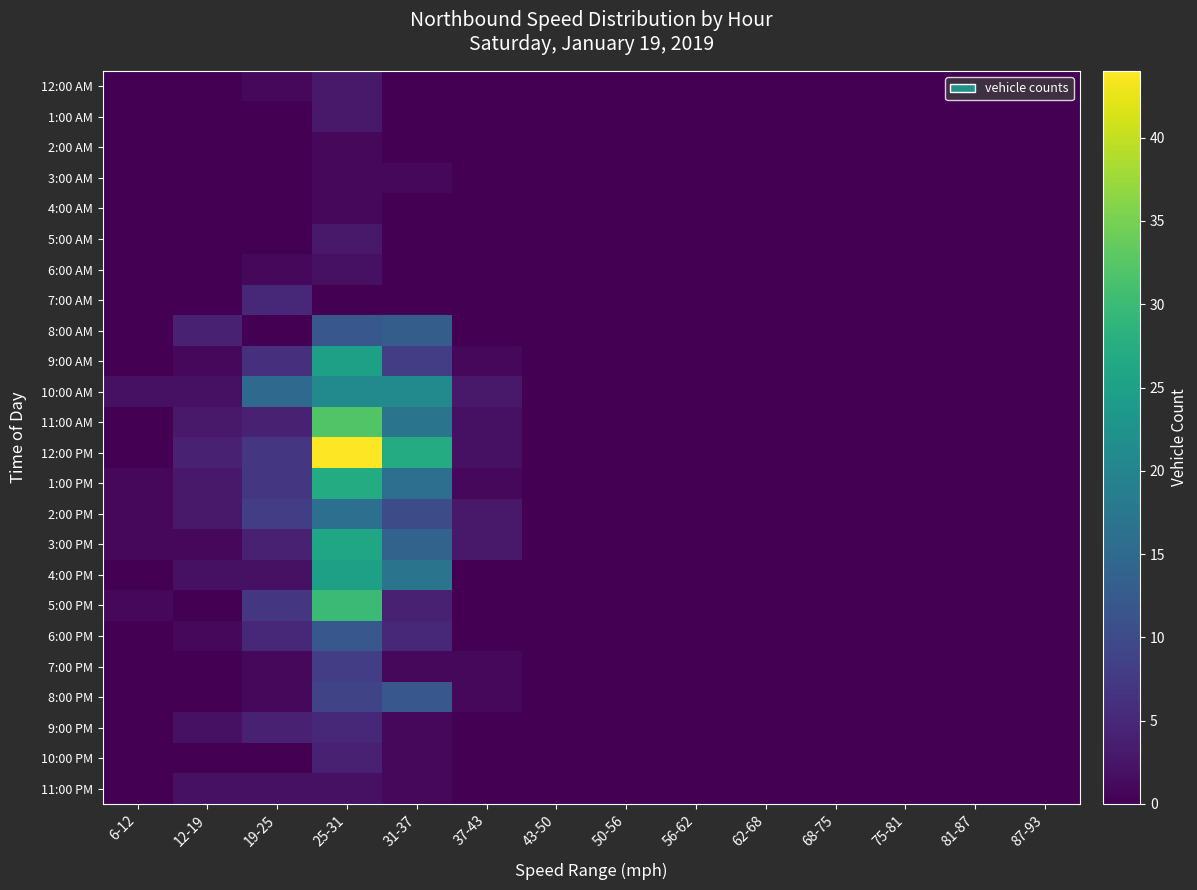

What is the spread (max minus min) of values at 19-25?

15